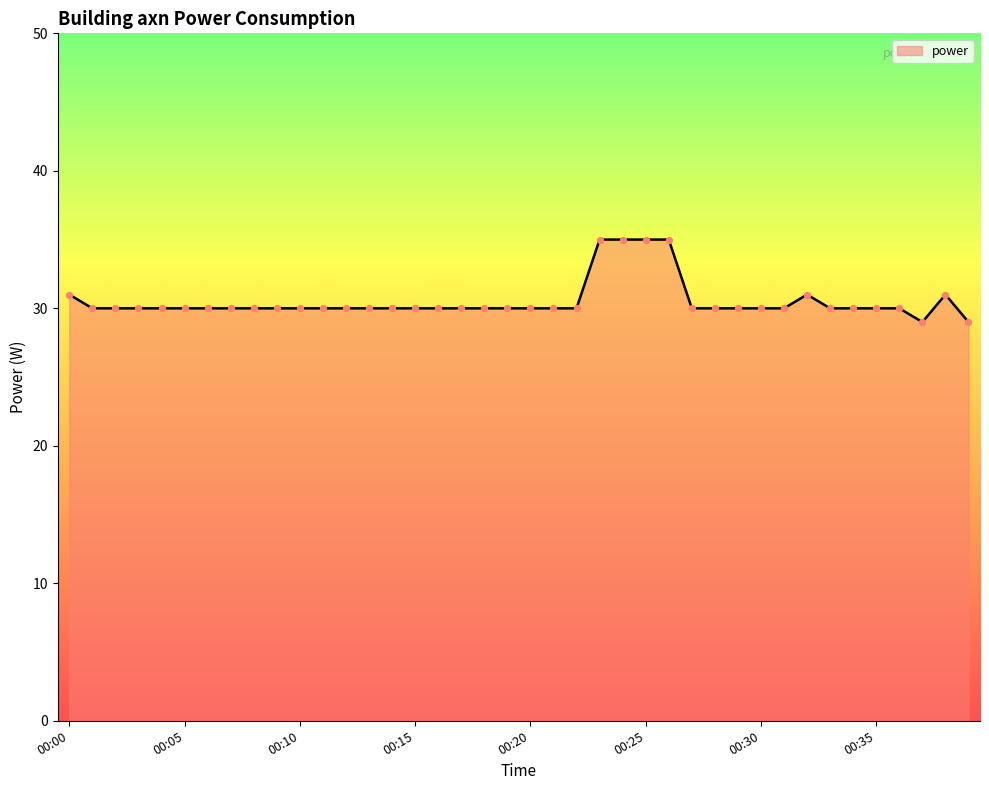

What is the difference between the maximum and minimum values?

6